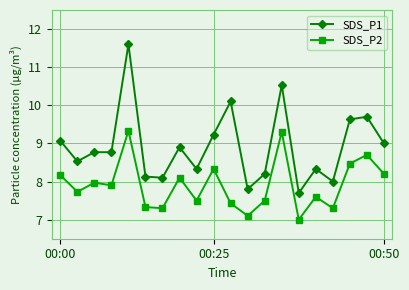

Does the chart display data point markers on the line(s)?

Yes